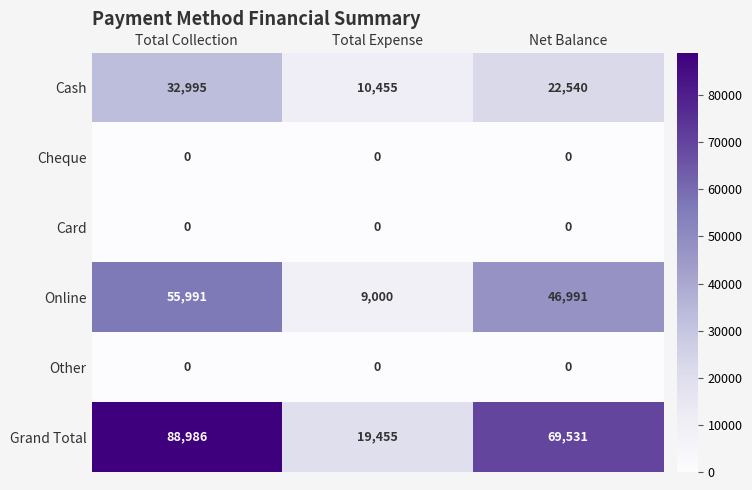

Is the value of Card at Net Balance greater than the value of Cash at Total Collection?

No